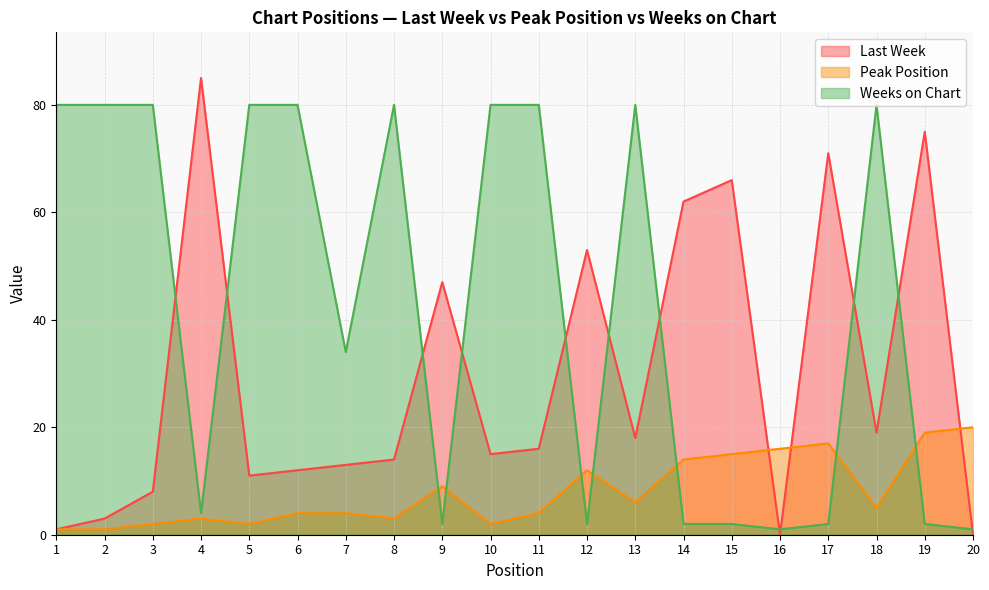

How many interior local peaks does the Peak Position series have?

4